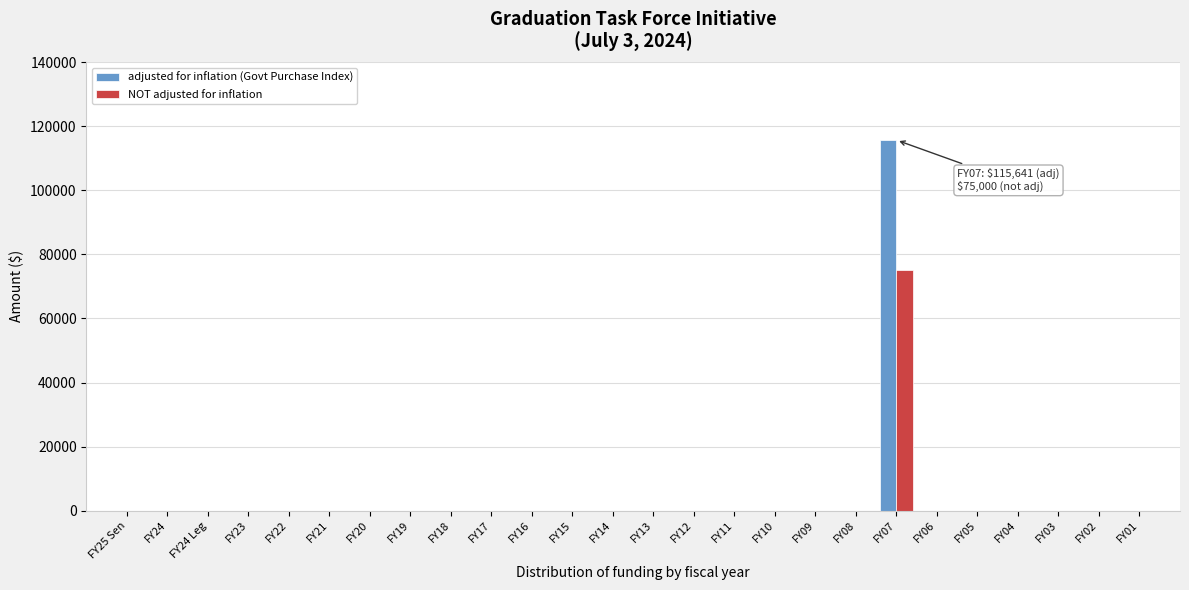

At which category is the sum across all series the highest?

FY07